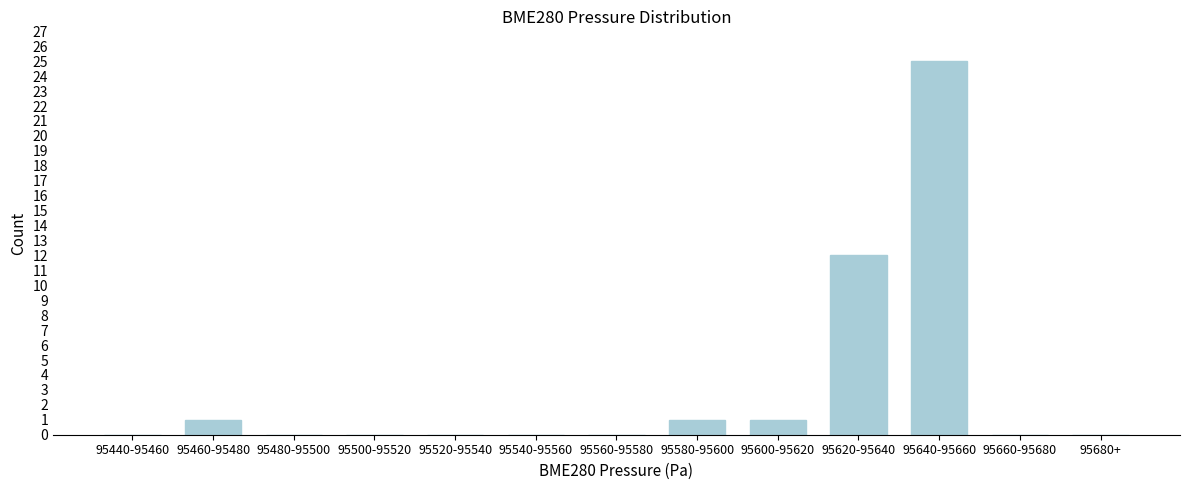

Reading right to left, extract all data points from this chart.

95680+=0	95660-95680=0	95640-95660=25	95620-95640=12	95600-95620=1	95580-95600=1	95560-95580=0	95540-95560=0	95520-95540=0	95500-95520=0	95480-95500=0	95460-95480=1	95440-95460=0